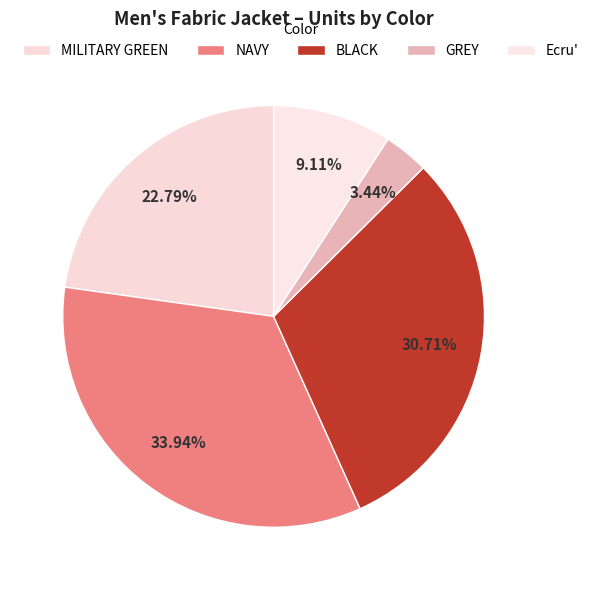

Is there a majority slice in this chart?

No